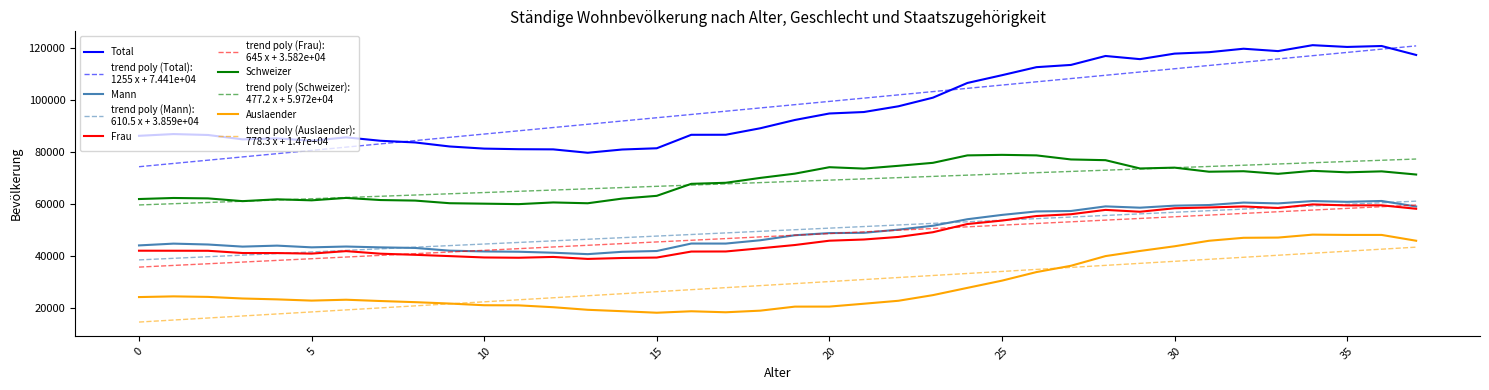

What is the greatest value displayed?

121138.0